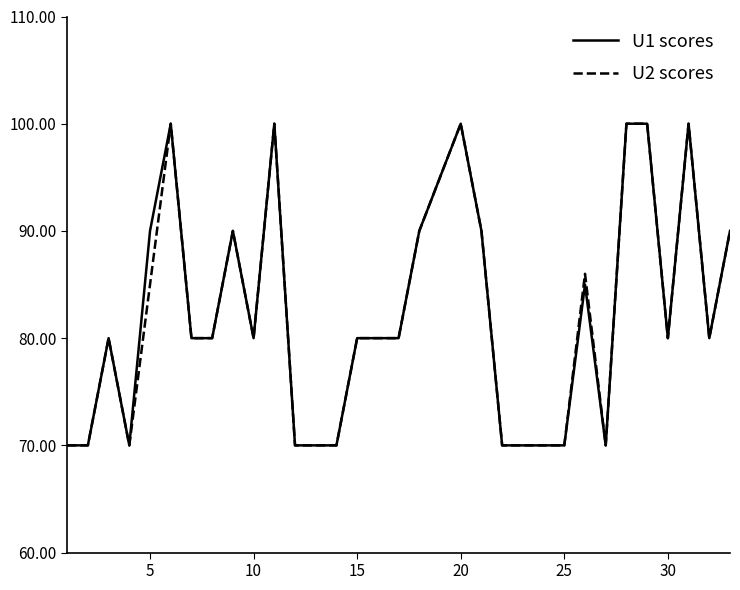

What is the minimum value for U2 scores?

70